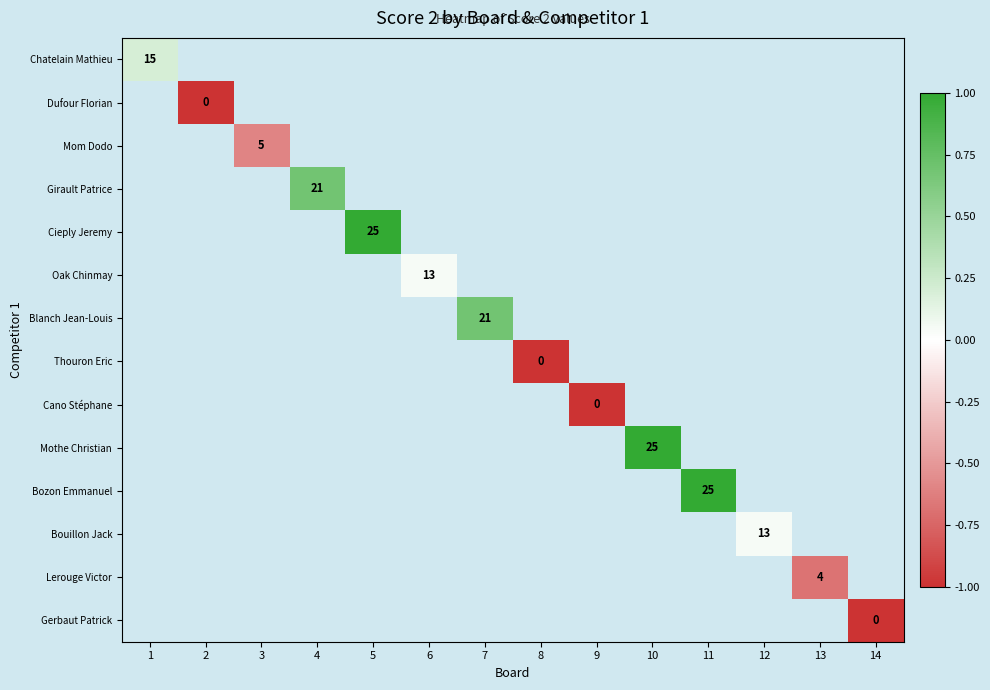

The value of Oak Chinmay at 6 is 13.0. True or false?

True